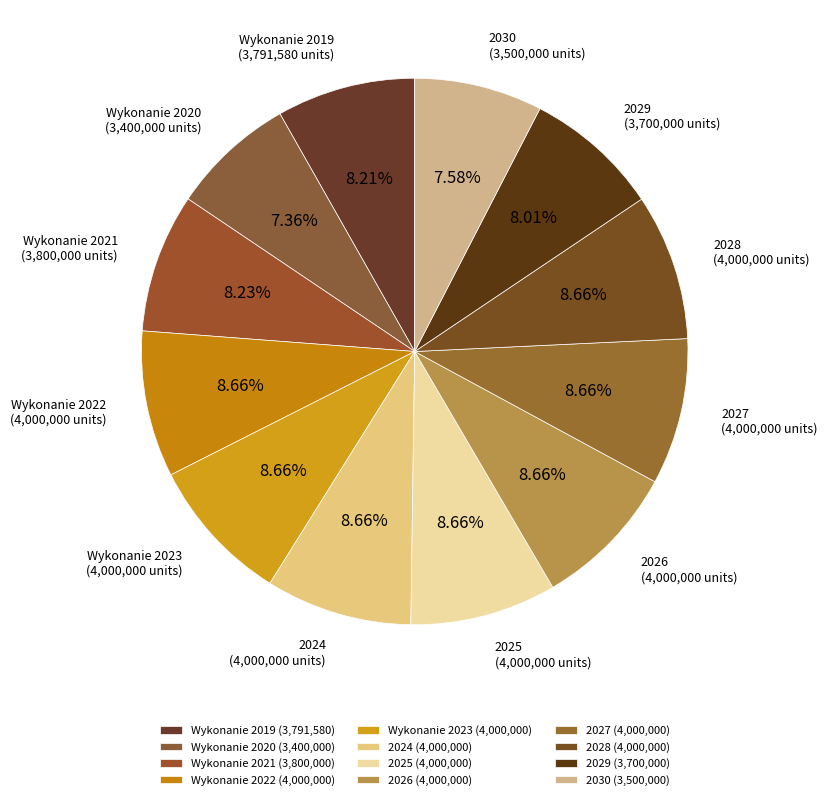

Approximately how many times larger is the value at Wykonanie 2019 compared to Wykonanie 2021?

1.0